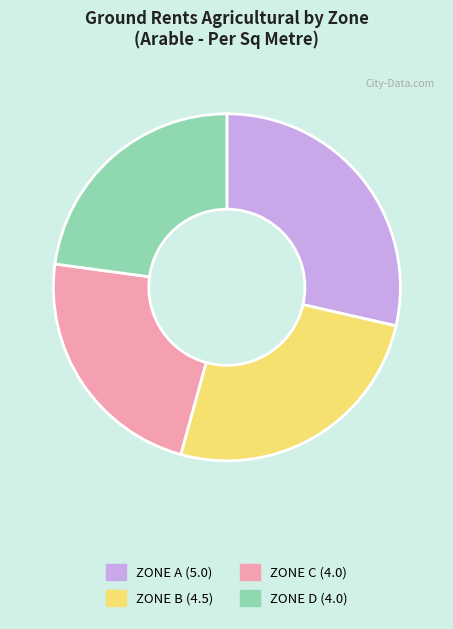

True or false: ZONE B accounts for 26% of the total.

True